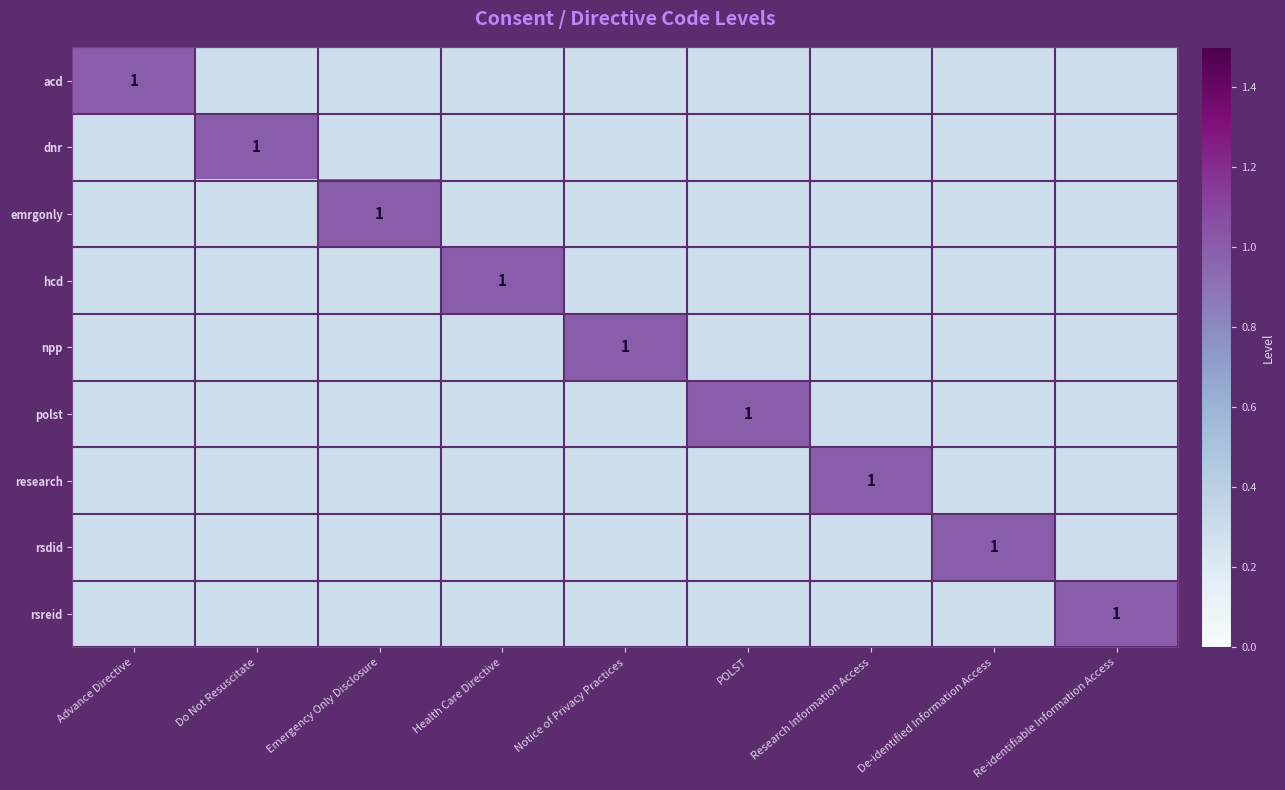

Which series has the largest total across all categories?

acd